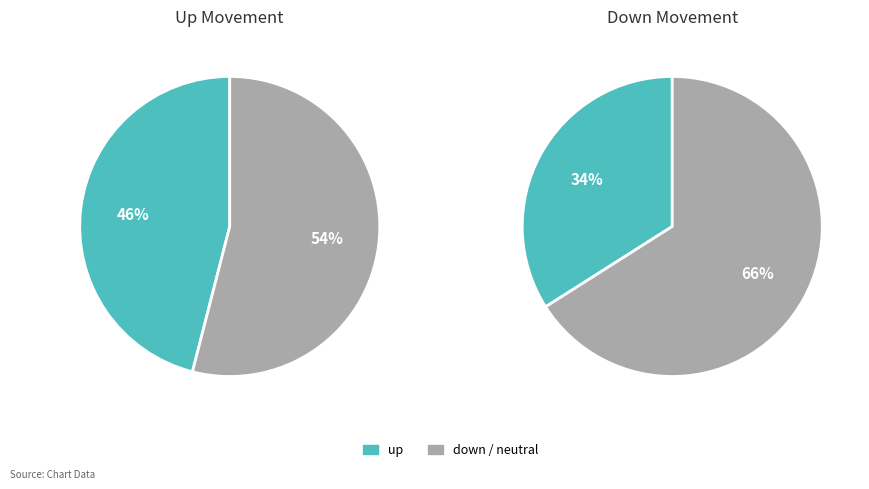

What percentage do down and up together represent?

80.0%